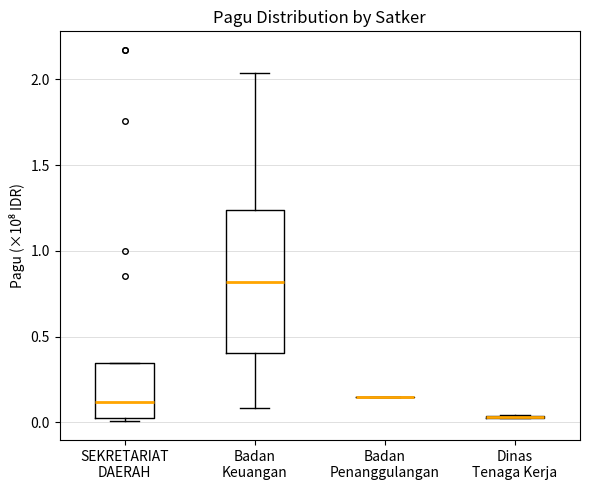

Reading left to right, read every box against the y-axis: the position of its median line, the range the box covers, and the ends of its whiskers. The values are not printed on the chart, so give them approximately, as read against the axis.

SEKRETARIAT DAERAH: median 0.10, box 0.05 to 0.35, whiskers 0.00 to 0.35
Badan Keuangan: median 0.80, box 0.40 to 1.25, whiskers 0.10 to 2.05
Badan Penanggulangan: box collapsed to a line at 0.15, whiskers 0.15 to 0.15
Dinas Tenaga Kerja: box collapsed to a line at 0.05, whiskers 0.05 to 0.05